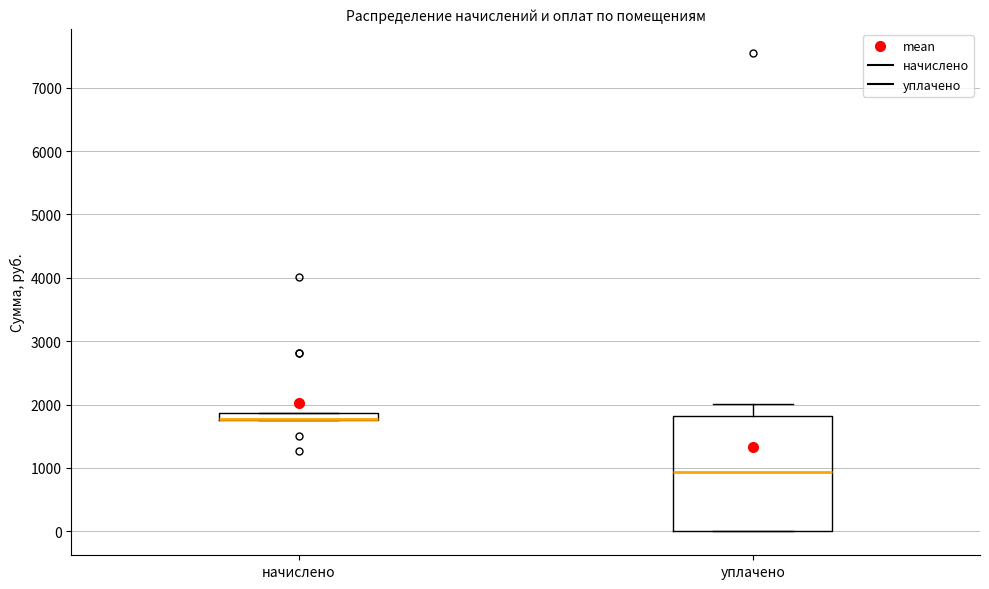

Comparing the boxes themselves (not the whiskers), which one is the tallest?

уплачено